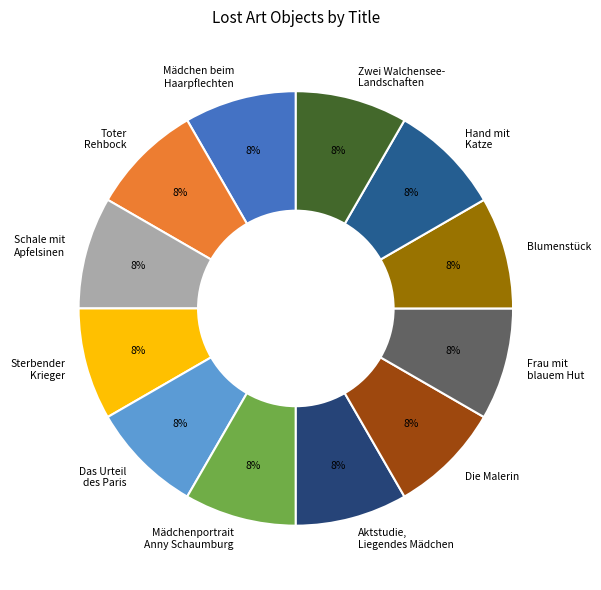

What percentage is the Mädchen beim Haarpflechten slice, to the nearest percent?

8%